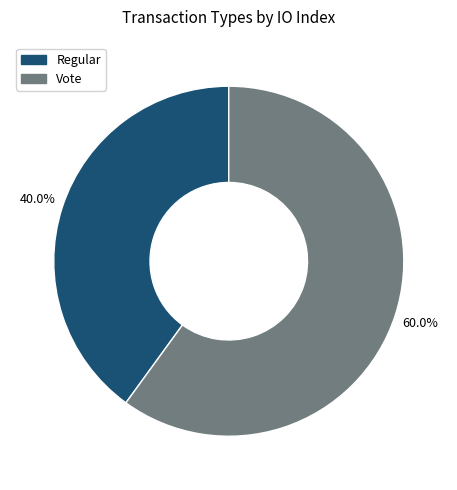

Which slice is the smallest?

Regular